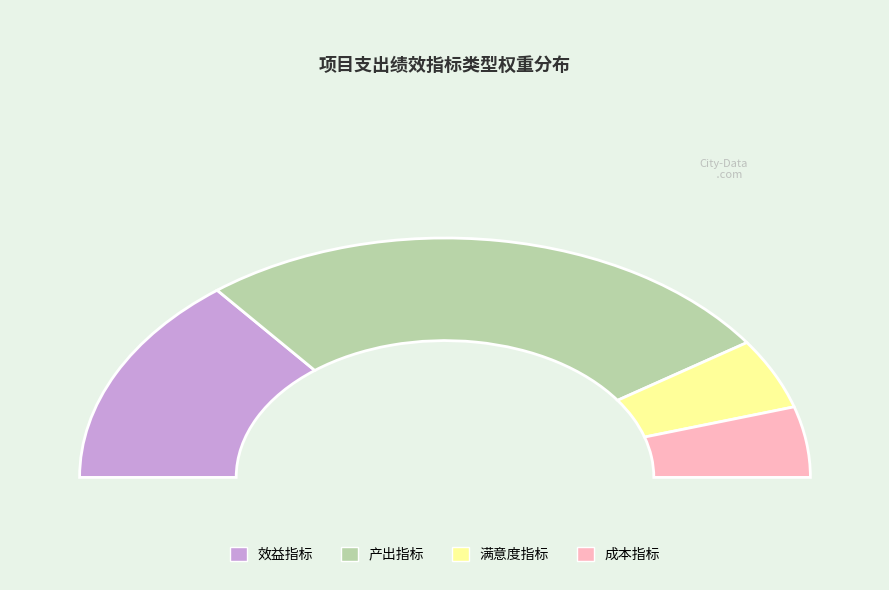

Between 产出指标 and 满意度指标, which is larger?

产出指标